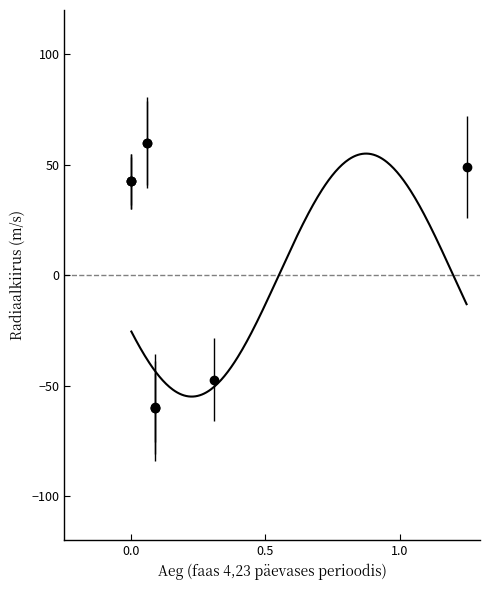

The value at 5483 is -88.7. True or false?

False